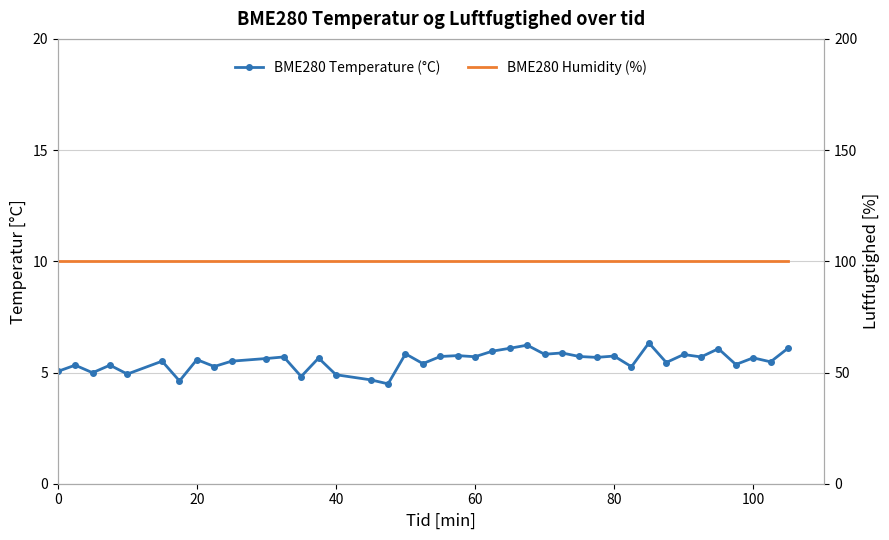

True or false: BME280 Temperature (°C) and BME280 Humidity (%) cross at least once.

False